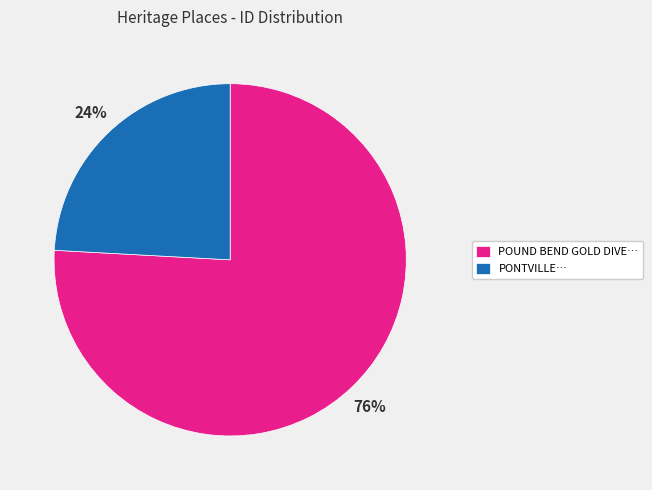

Between POUND BEND GOLD DIVE… and PONTVILLE…, which is larger?

POUND BEND GOLD DIVE…